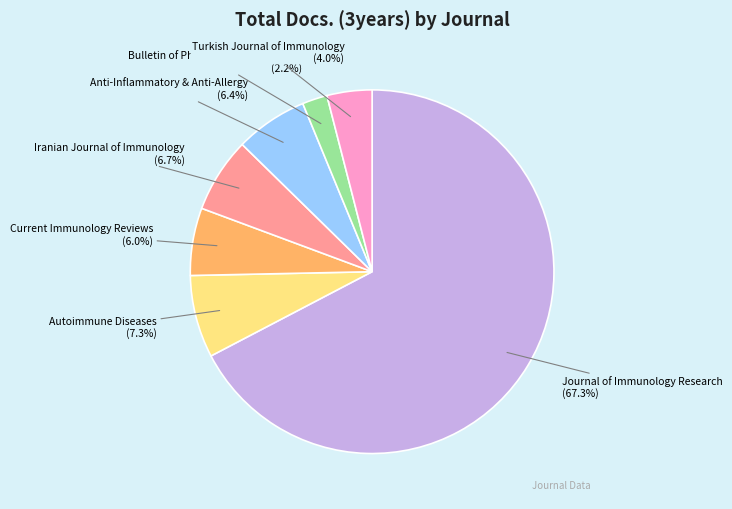

Is there any slice that represents more than half of the pie?

Yes